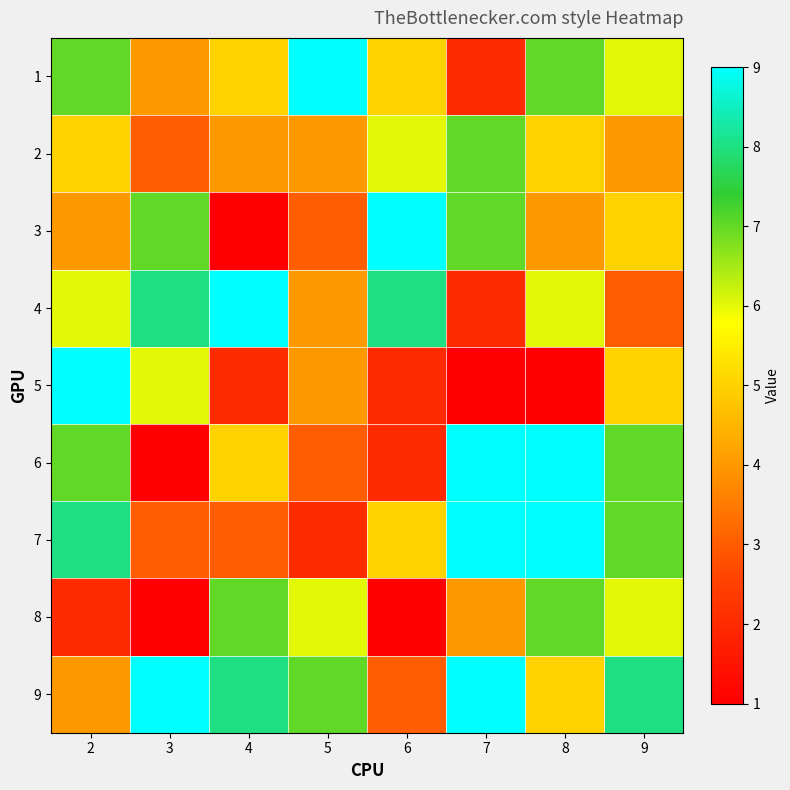

Which series has the widest spread of values?

3